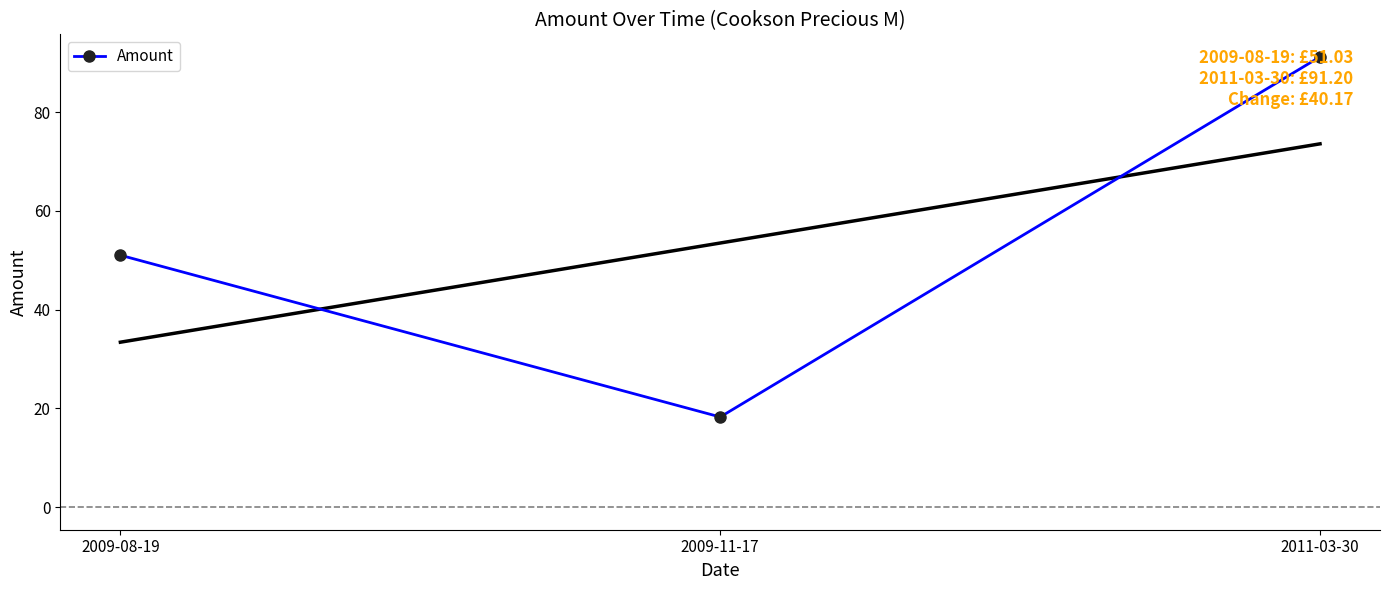

Where does the data first go above 51?

2009-08-19